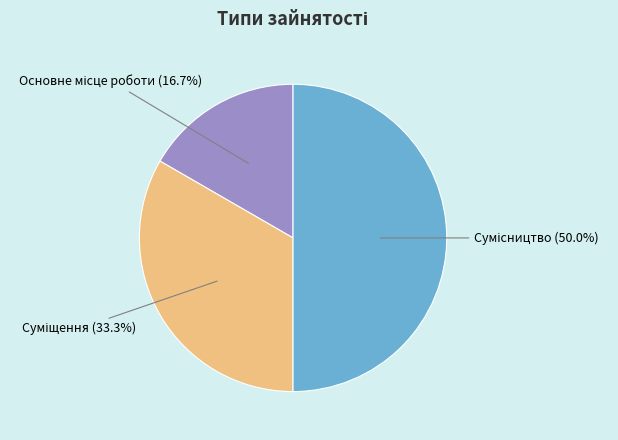

Rank the categories by value from highest to lowest.

Сумісництво, Суміщення, Основне місце роботи